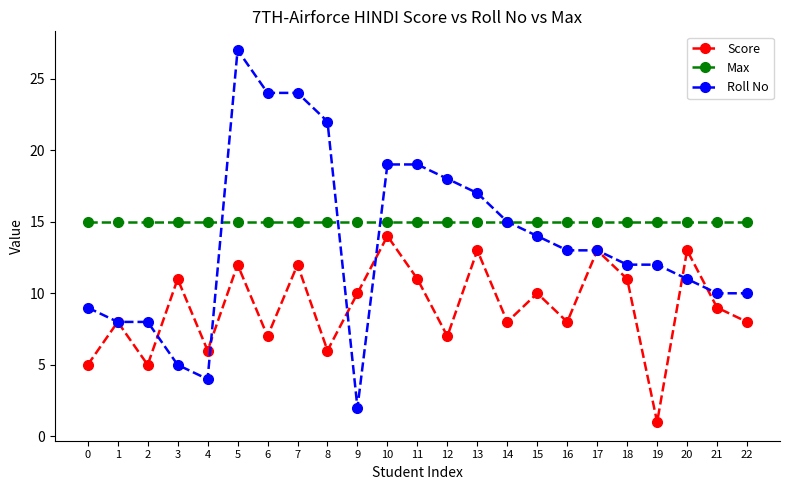

What is the difference between the maximum and second lowest values in the Score series?

9